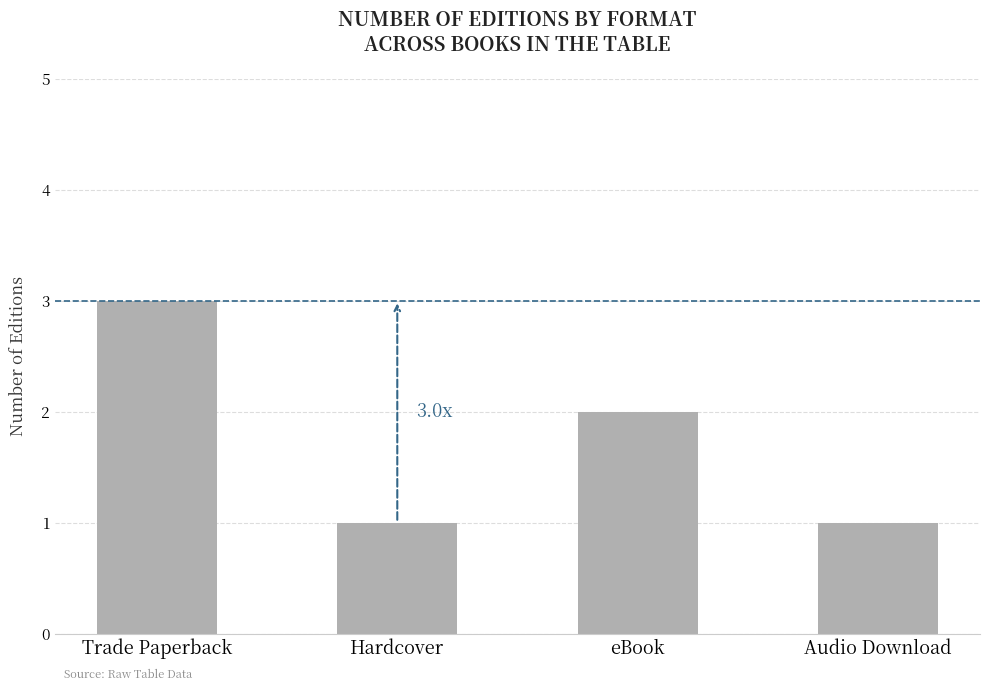

What is the label of the 4th bar from the right?

Trade Paperback